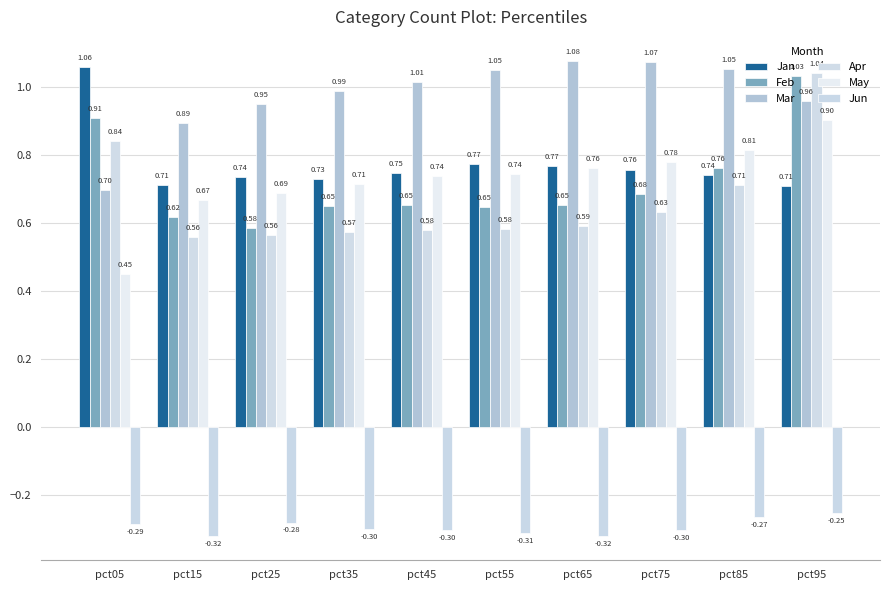

What is the sum of the Jan values at pct05 and pct25?

1.8